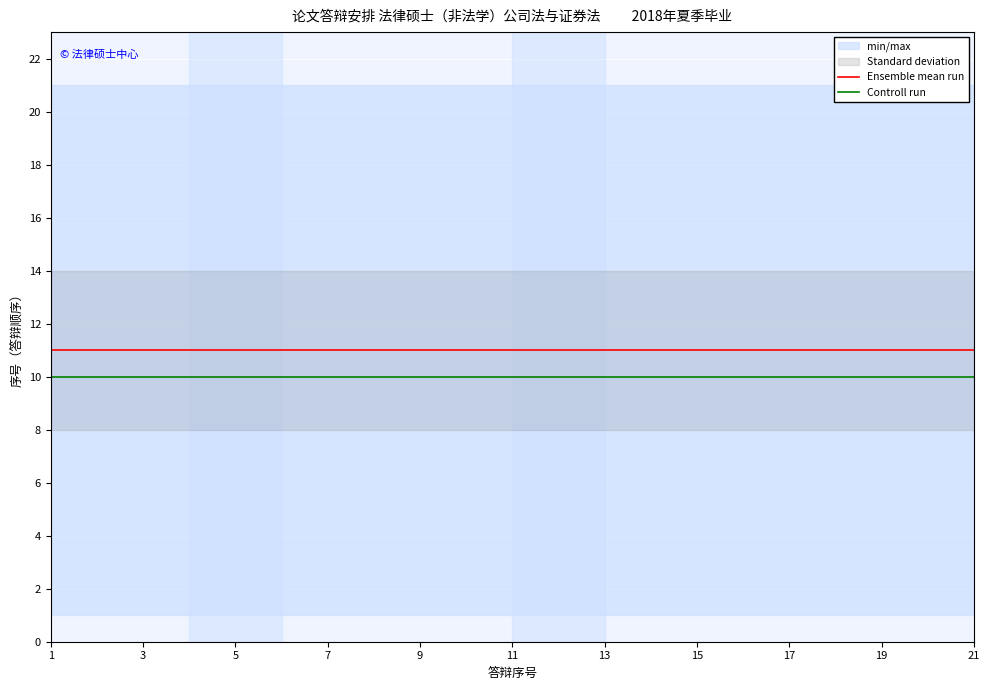

At which label is Ensemble mean run closest to 11?

1